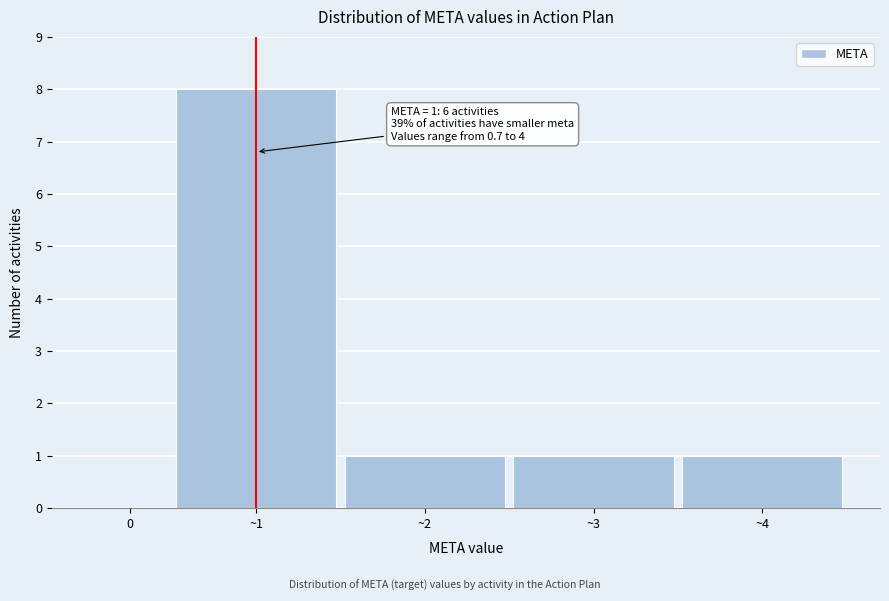

Reading left to right, extract all data points from this chart.

0=0	~1=8	~2=1	~3=1	~4=1